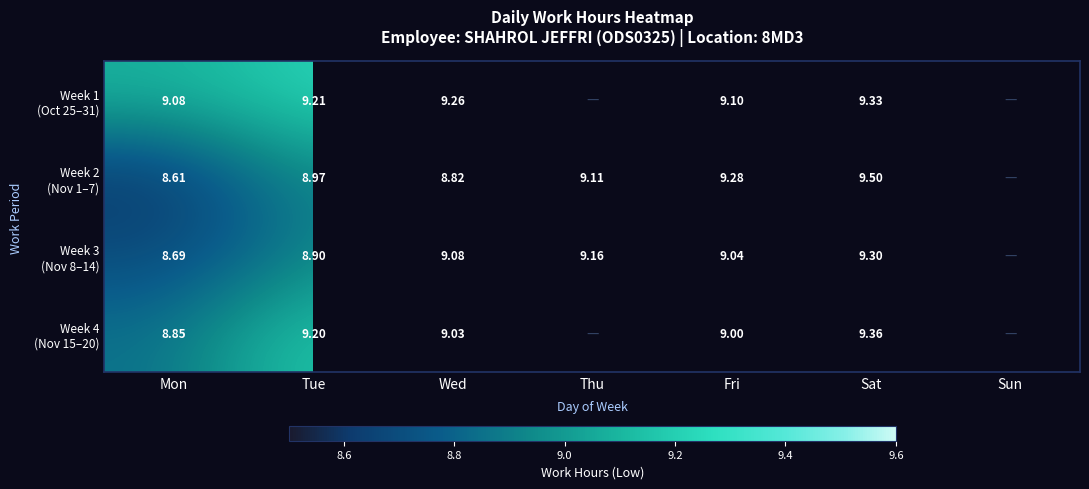

What is the difference between the maximum and minimum values in the Week 3 (Nov 8–14) series?

0.6